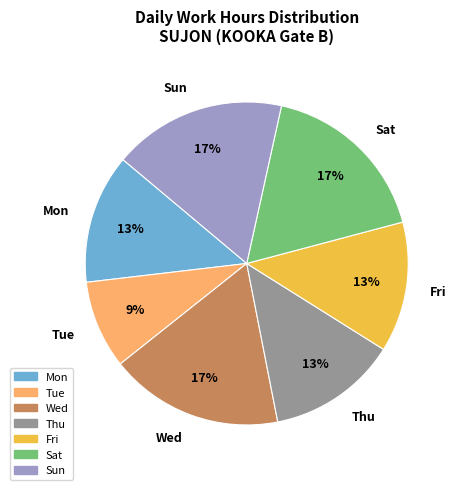

Do Sat and Mon together represent more than half of the pie?

No